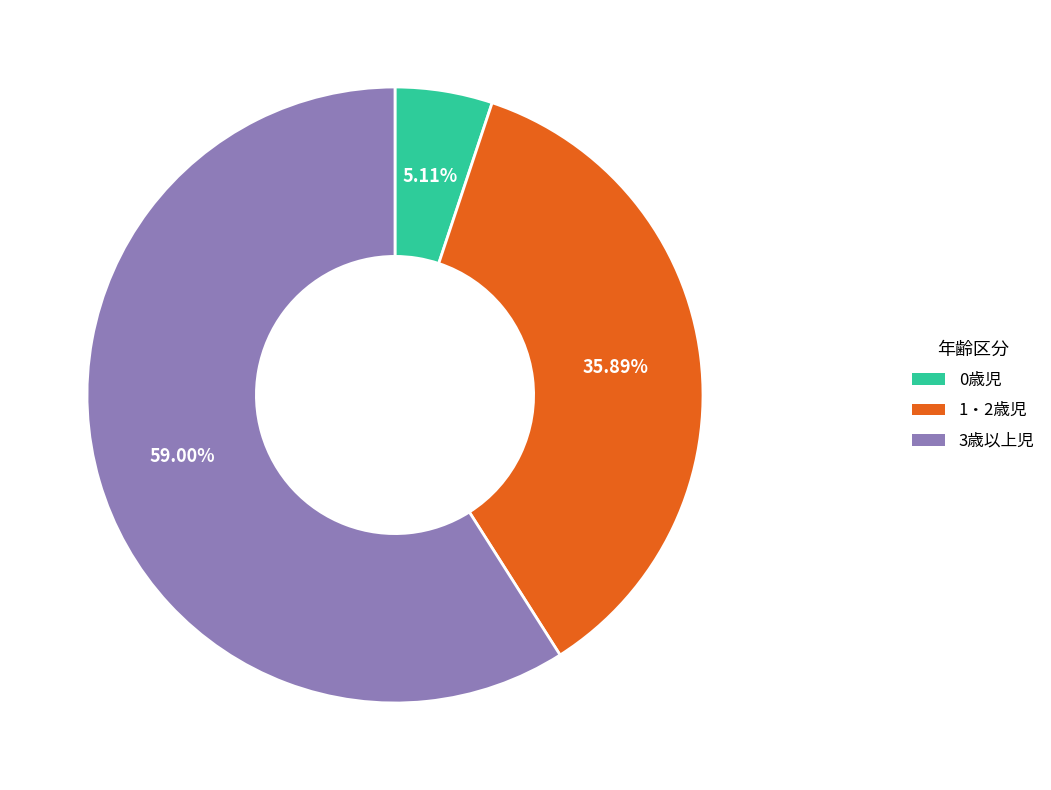

What is the ratio of the value at 1・2歳児 to the value at 0歳児?

7.0